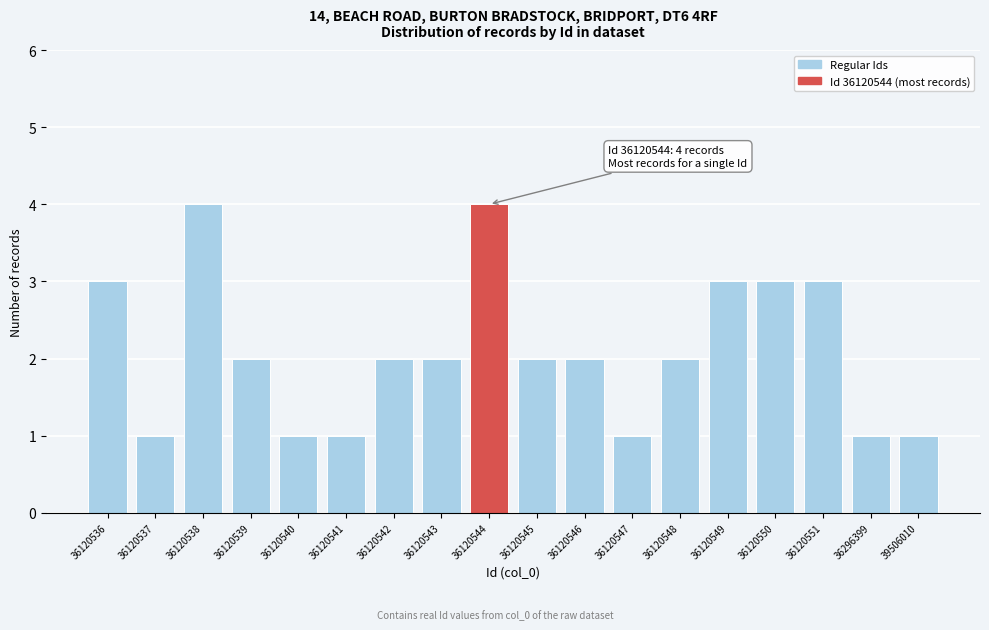

Reading left to right, what are all the values shown in this chart?

36120536=3	36120537=1	36120538=4	36120539=2	36120540=1	36120541=1	36120542=2	36120543=2	36120544=4	36120545=2	36120546=2	36120547=1	36120548=2	36120549=3	36120550=3	36120551=3	36296399=1	39506010=1